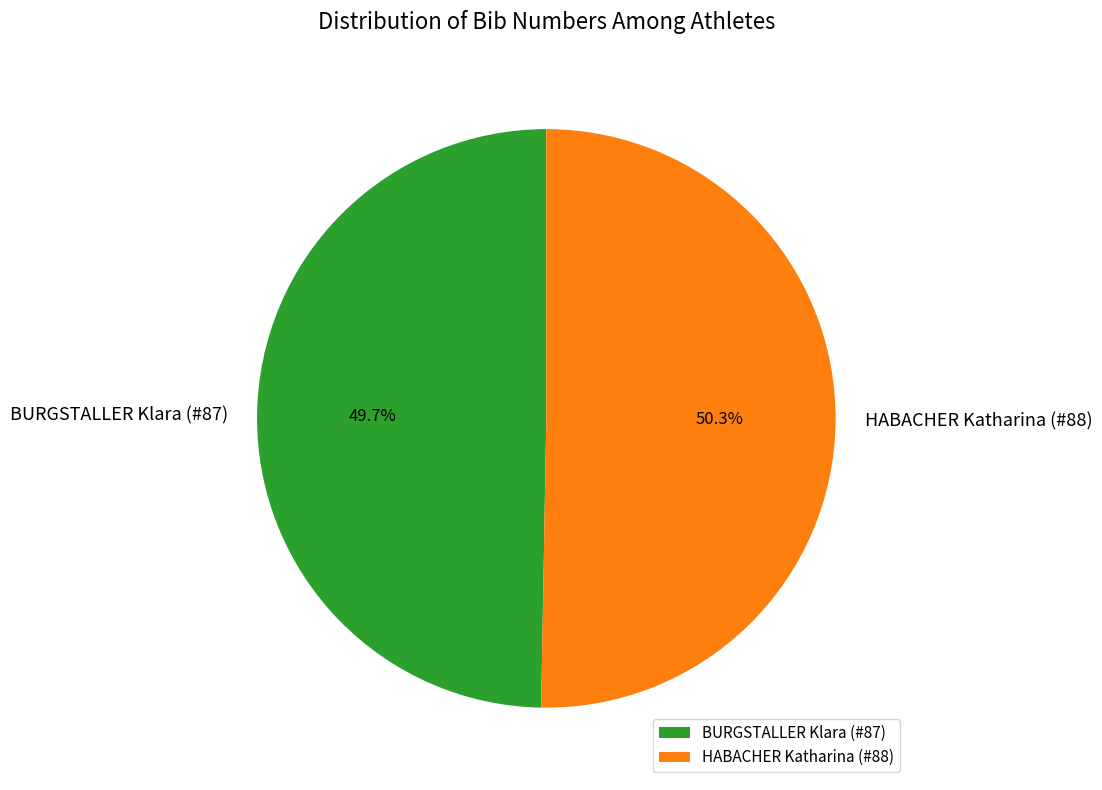

To the nearest percent, what portion does HABACHER Katharina (#88) represent?

50%